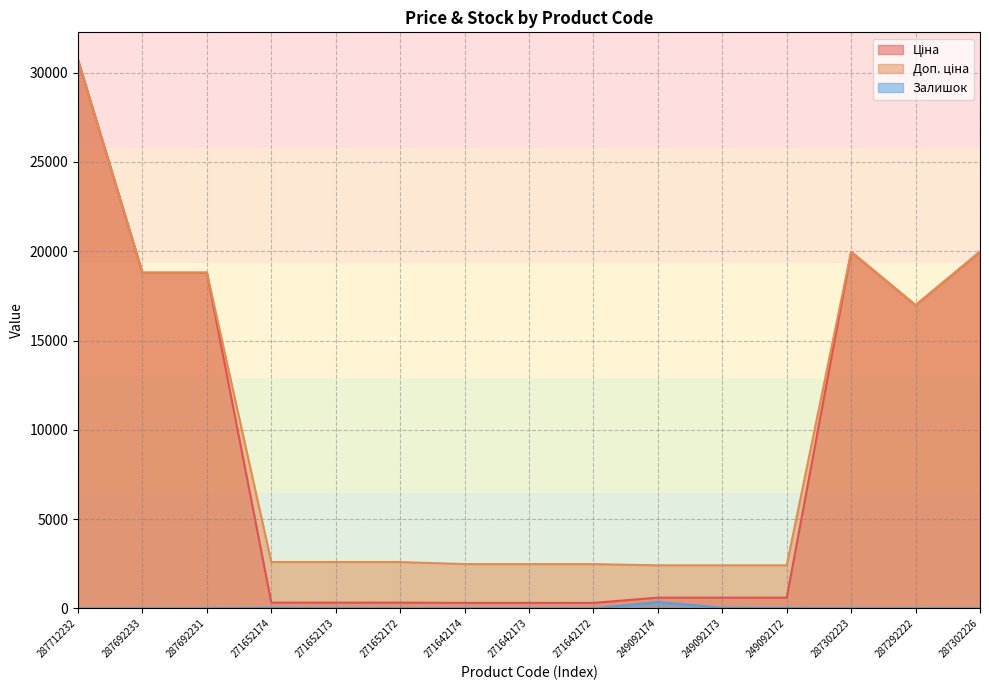

Rank the categories by Ціна value from highest to lowest.

287712232, 287302223, 287302226, 287692233, 287692231, 287292222, 249092174, 249092173, 249092172, 271652174, 271652173, 271652172, 271642174, 271642173, 271642172